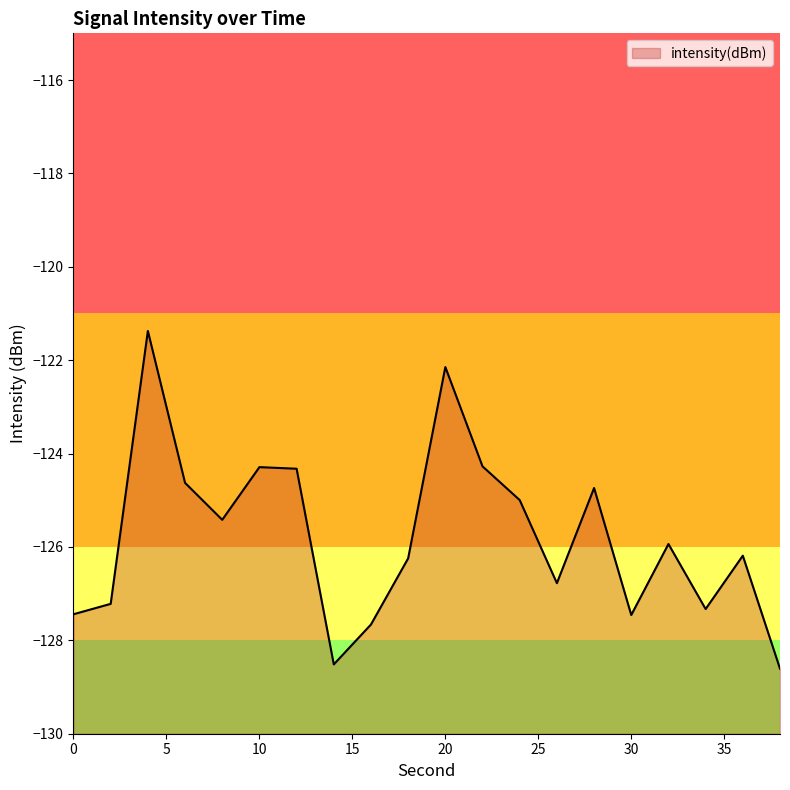

How many series are shown in this chart?

1